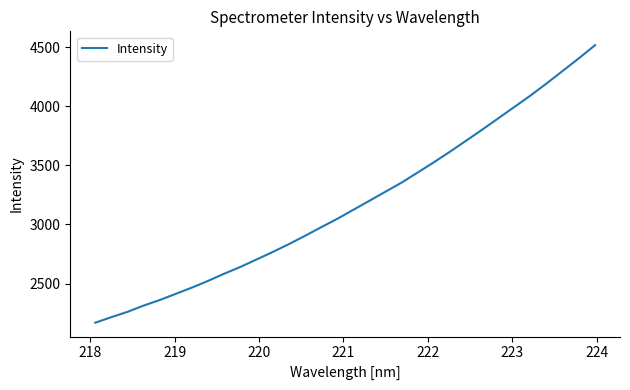

What is the smallest value displayed?

2168.7